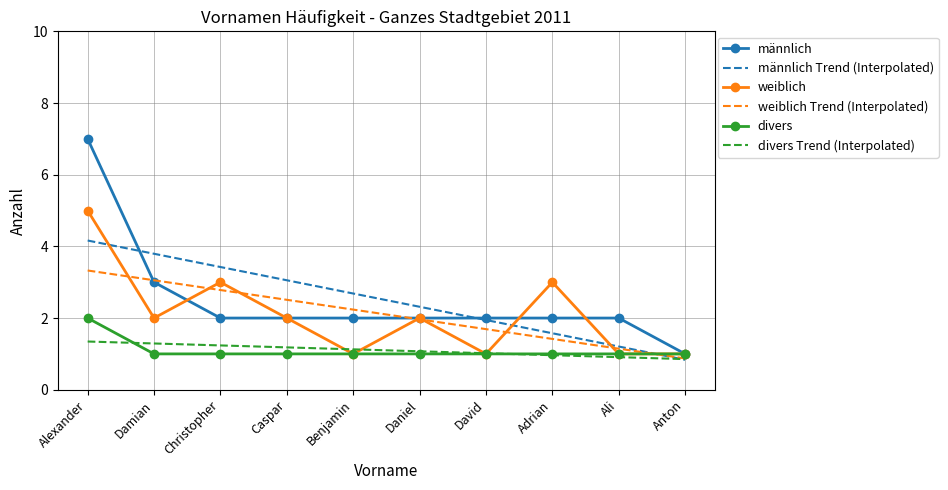

True or false: weiblich and weiblich Trend (Interpolated) cross at least once.

True